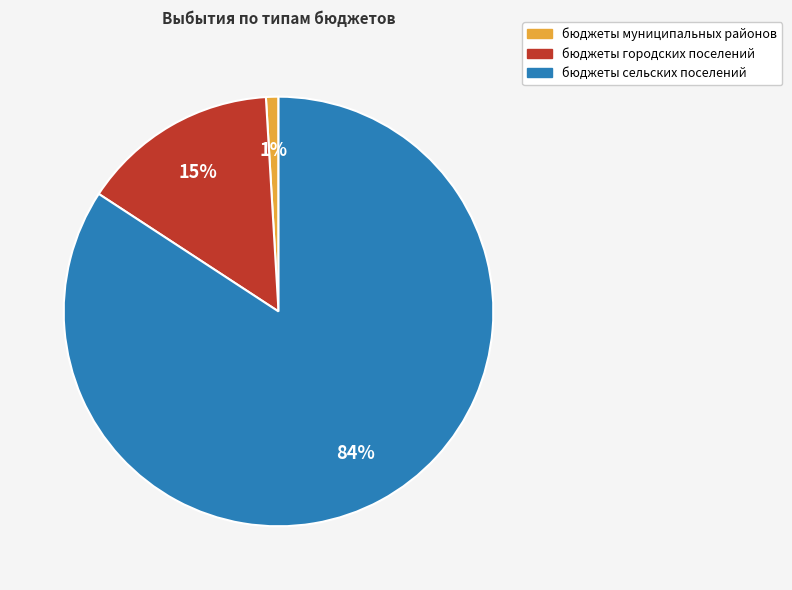

What percentage is the бюджеты городских поселений slice, to the nearest percent?

15%